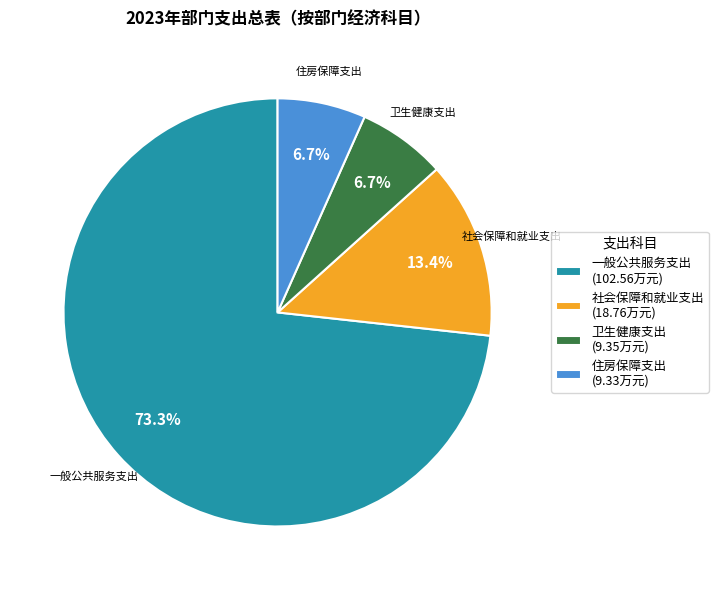

Between 住房保障支出 (9.33万元) and 一般公共服务支出 (102.56万元), which is larger?

一般公共服务支出 (102.56万元)